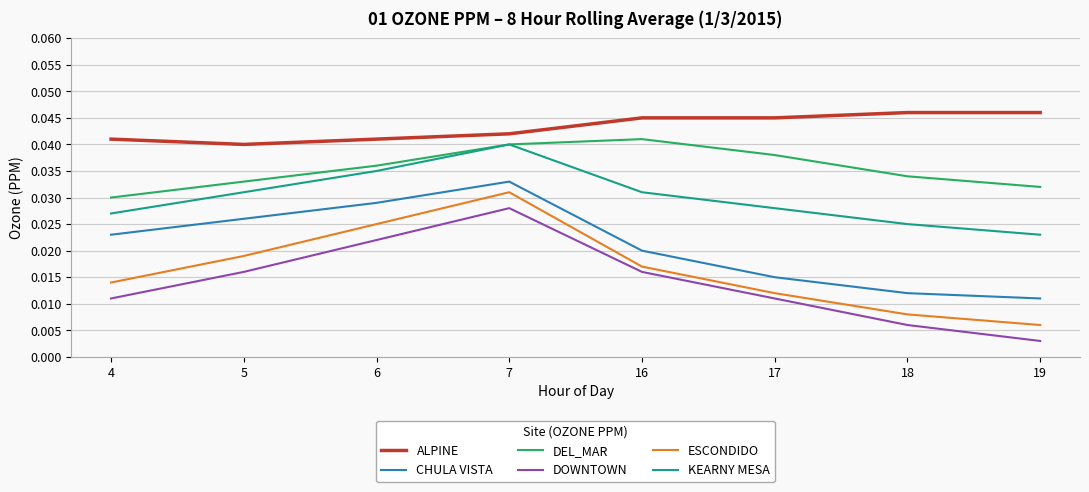

The value of ALPINE at 16 is 0.1. True or false?

False